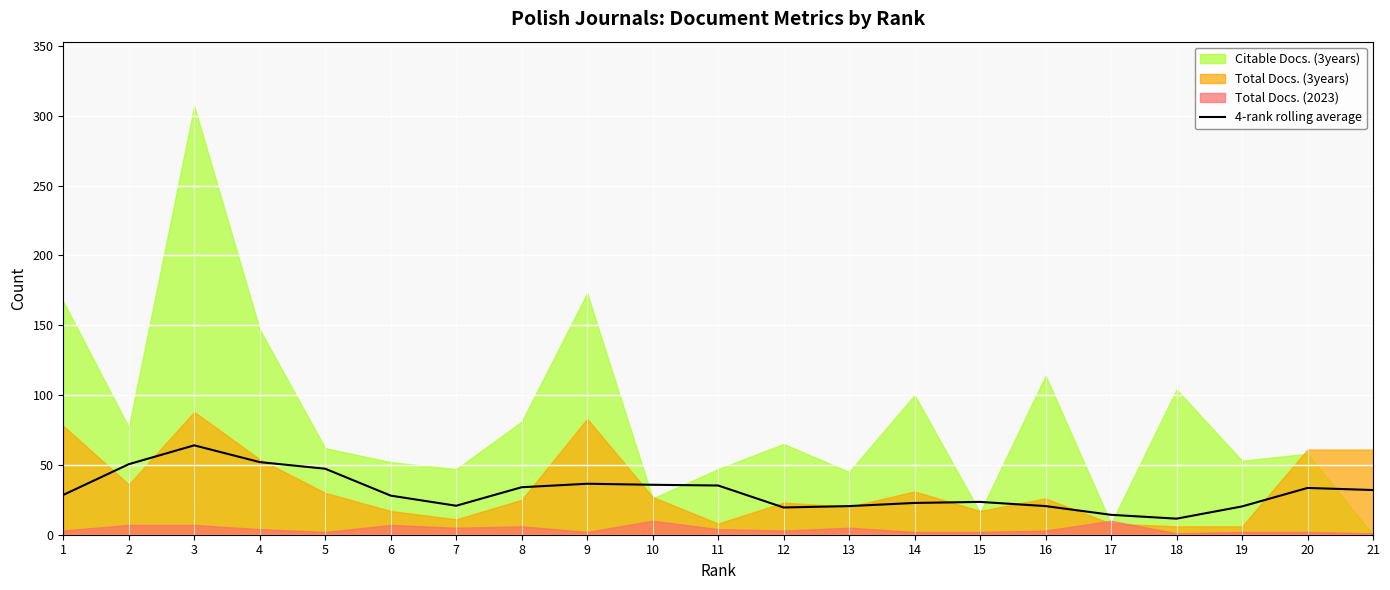

What is the lowest value of the 4-rank rolling average series?

11.5